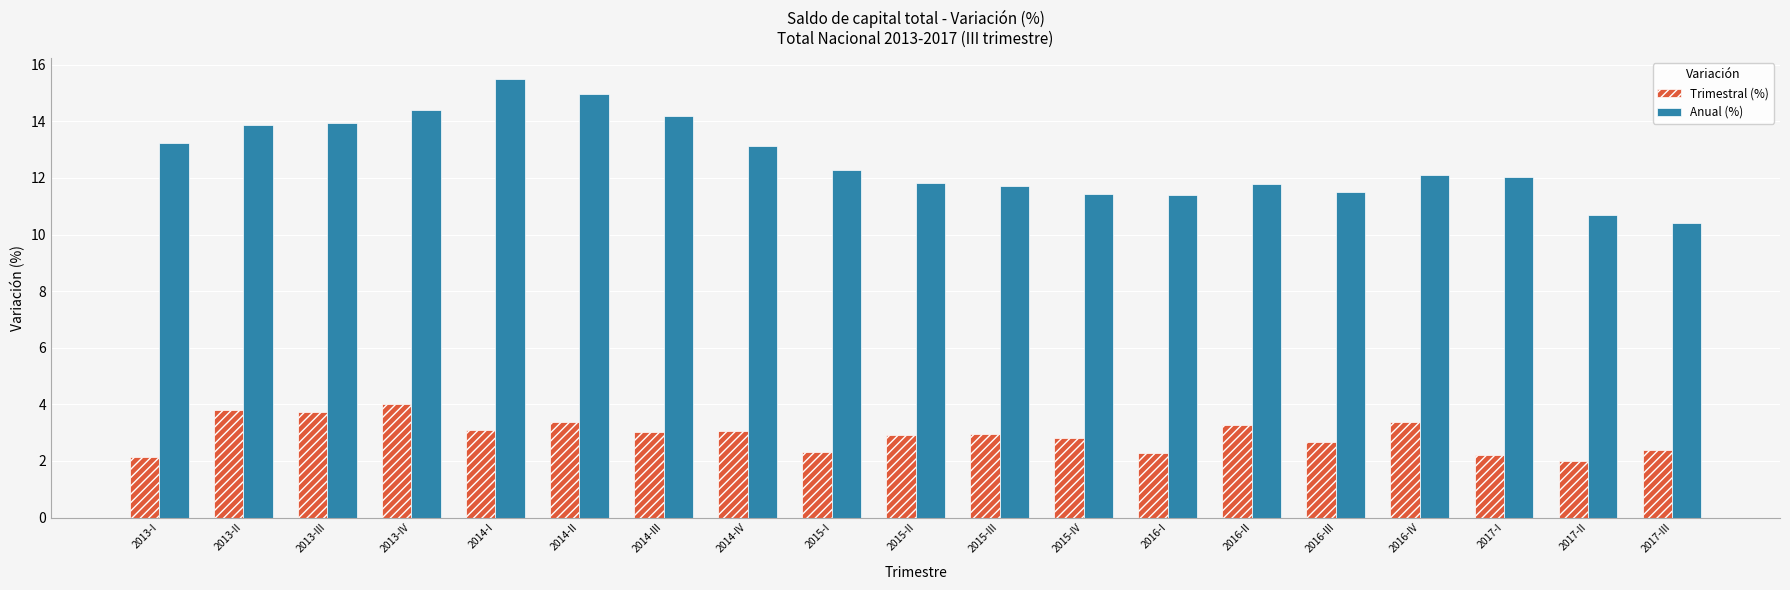

What is the label of the 16th bar from the left?

2016-IV